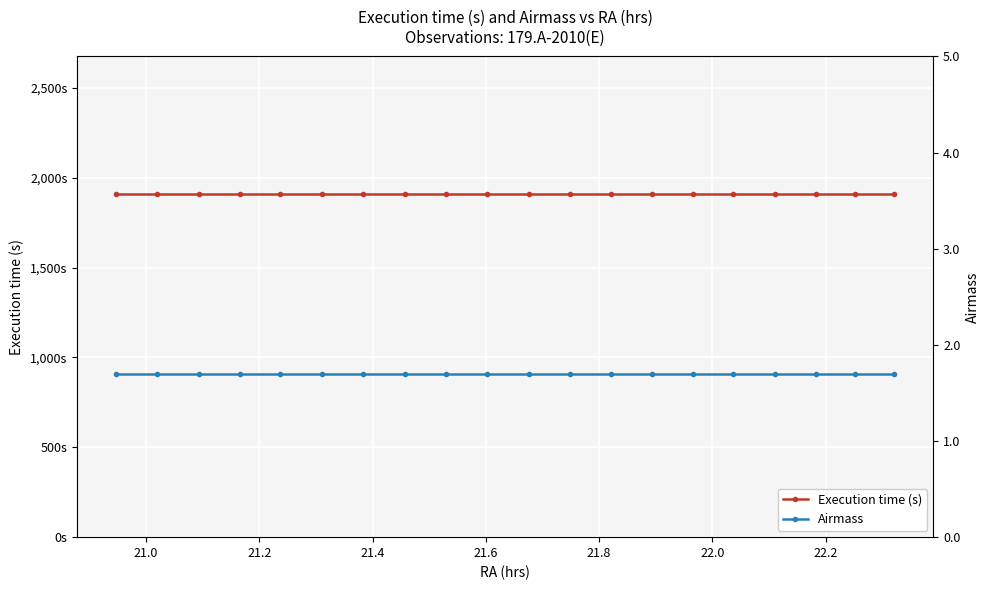

What position from the right is 21.0?

19